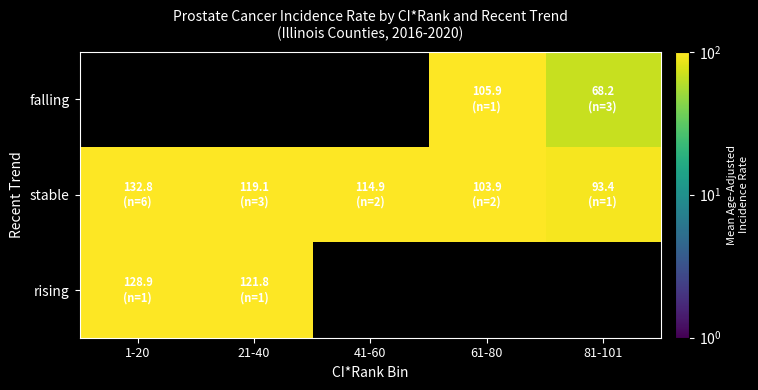

Which series has the largest total across all categories?

stable